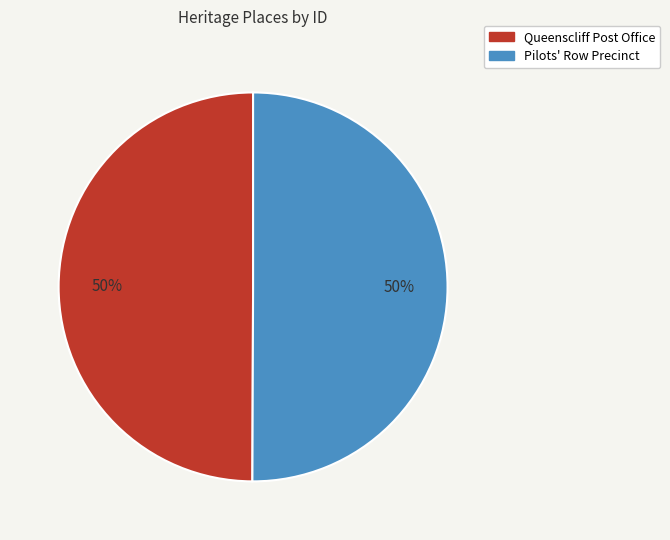

What is the ratio of the value at Pilots' Row Precinct to the value at Queenscliff Post Office?

1.0